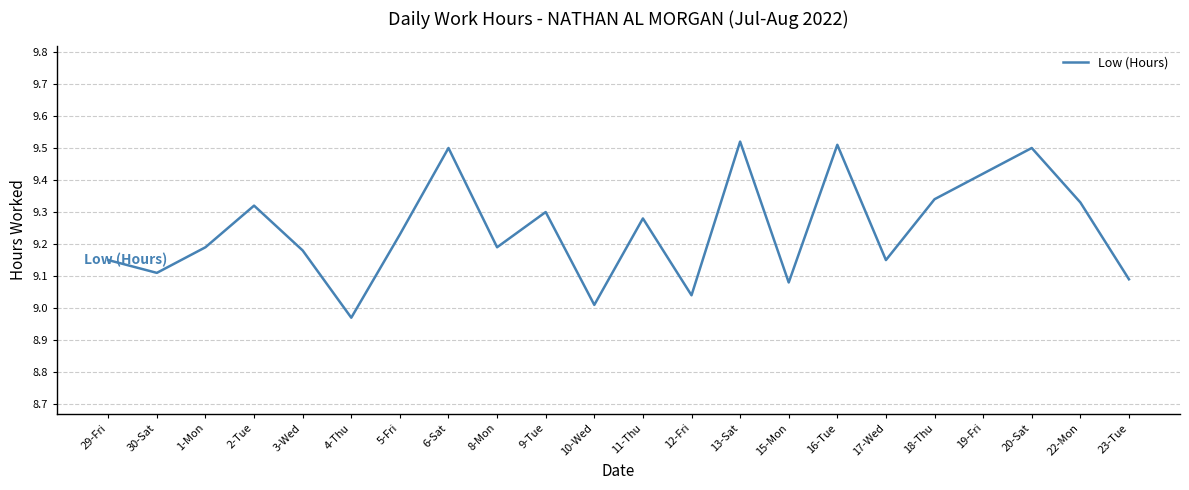

What position from the left is 1-Mon?

3